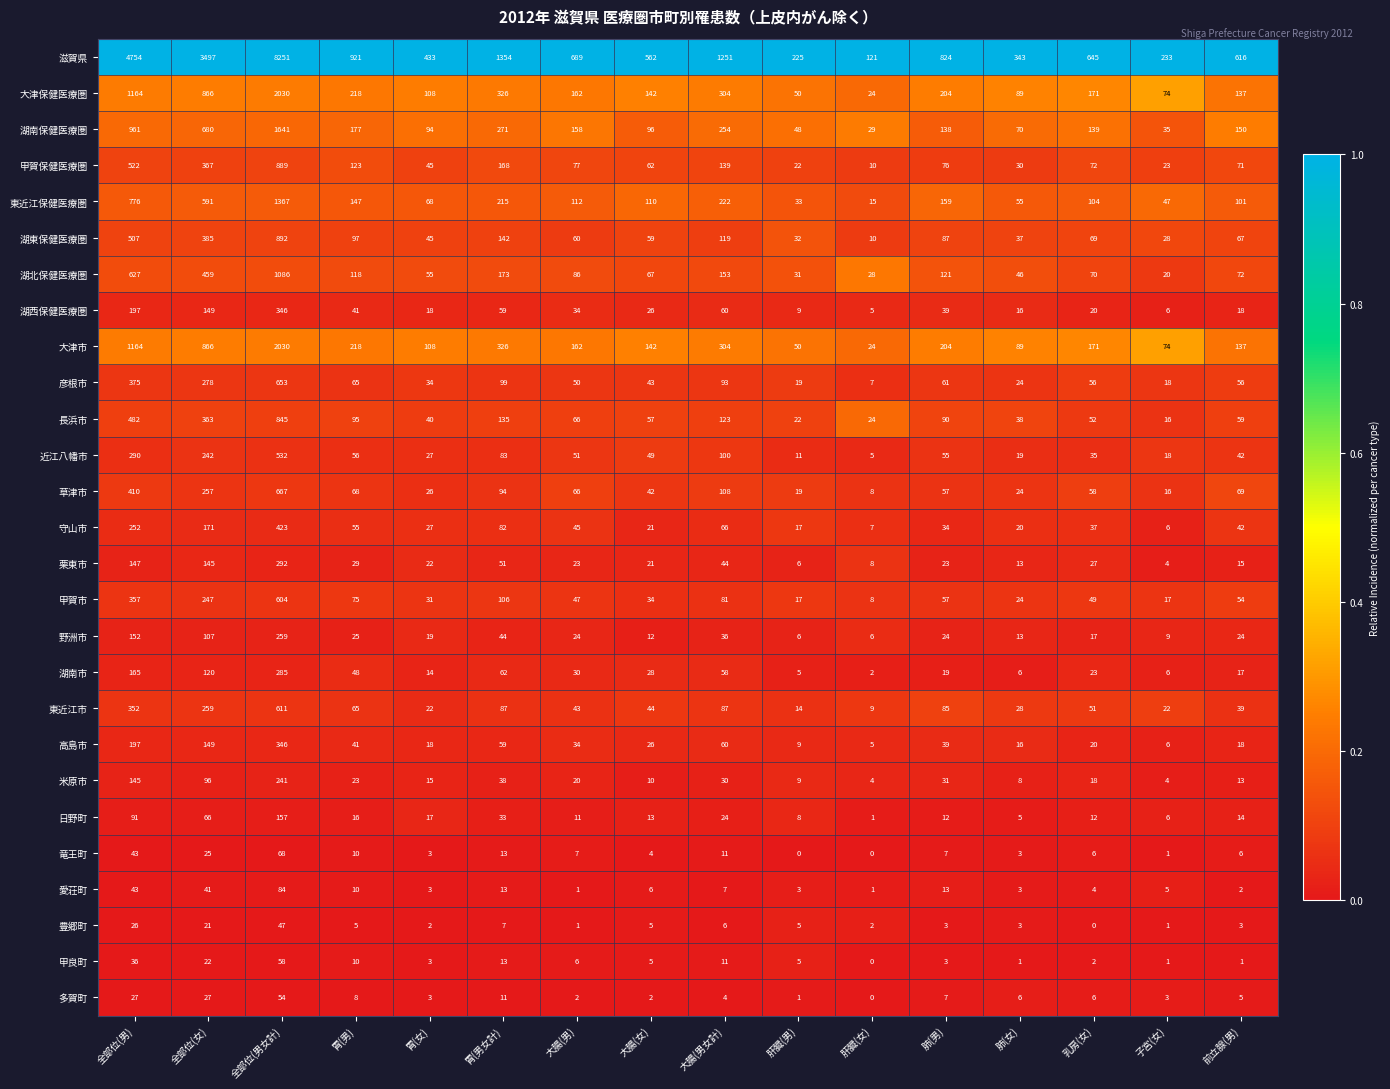

Which series changed the most between 胃(男女計) and 大腸(男女計)?

滋賀県